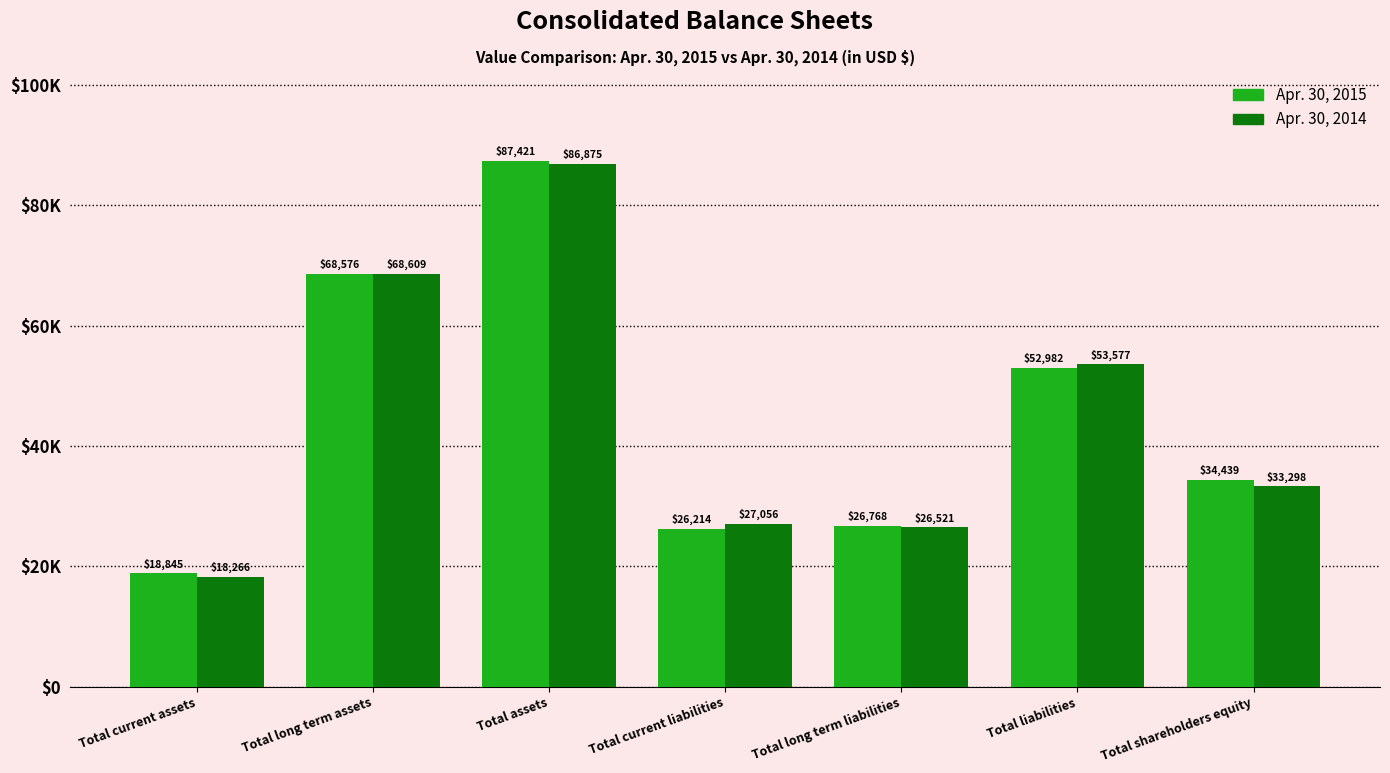

What is the greatest value displayed?

87421